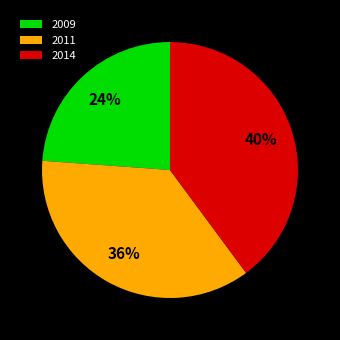

To the nearest percent, what portion does 2011 represent?

36%